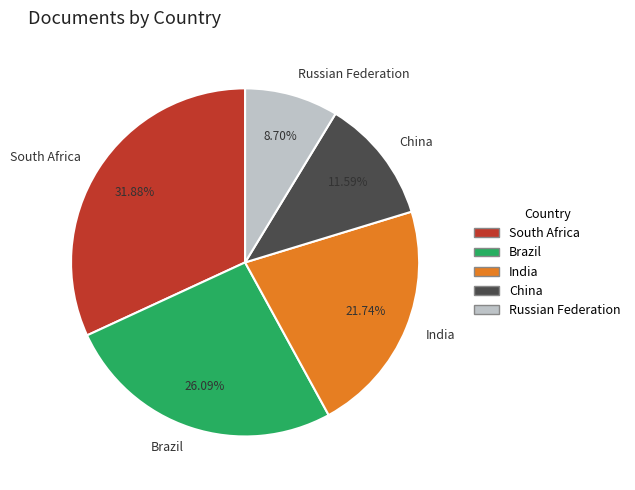

Is it true that India is 8% of the pie?

False